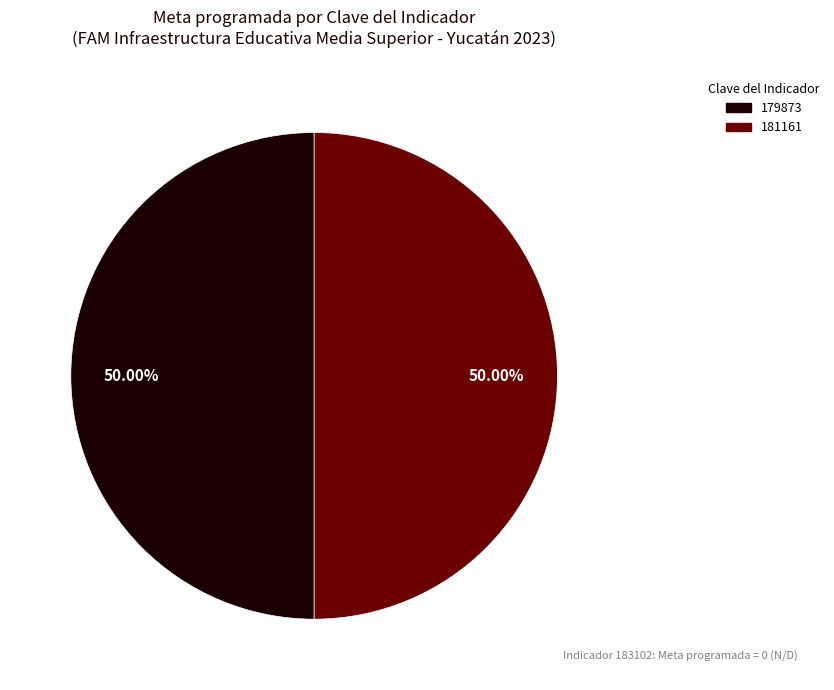

Rank the categories by value from lowest to highest.

183102, 179873, 181161